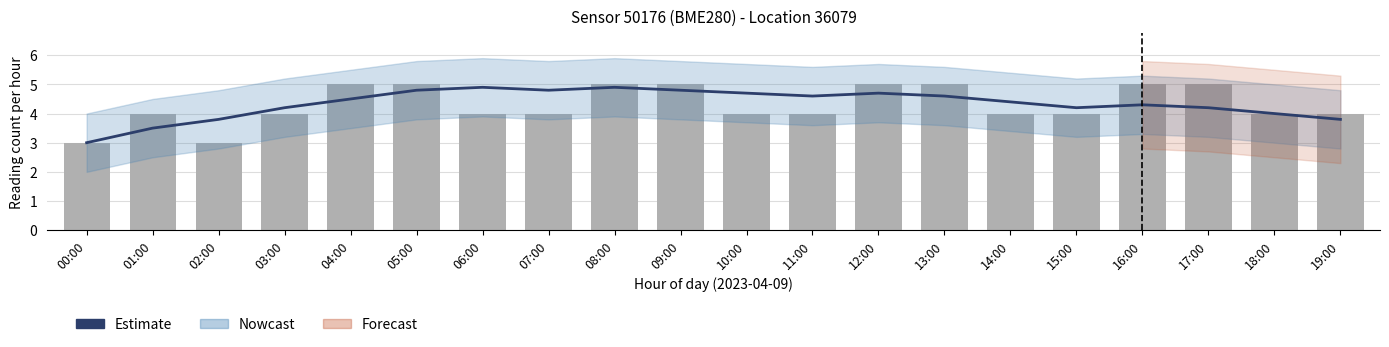

Which series has the largest range (max minus min)?

Nowcast